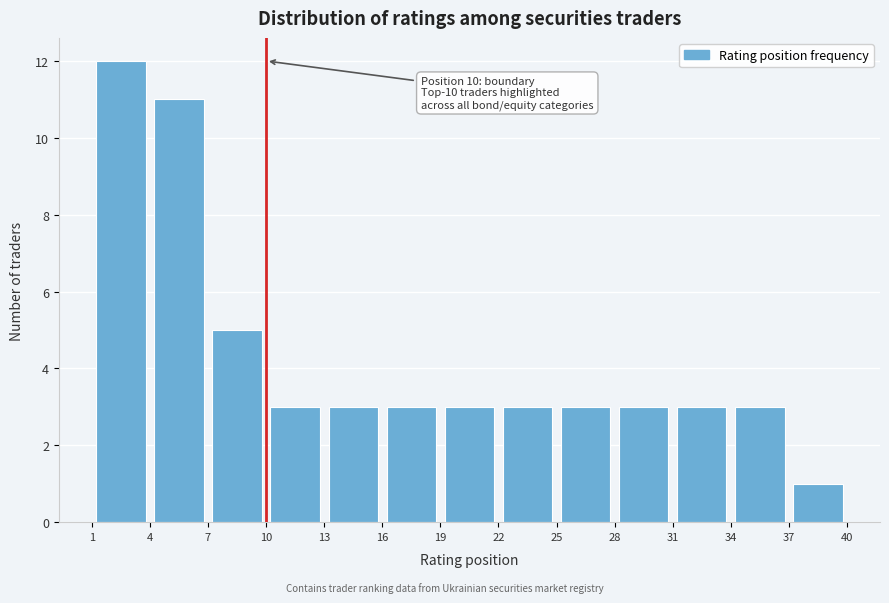

Which range on the x-axis has the tallest bar?

1 to 4